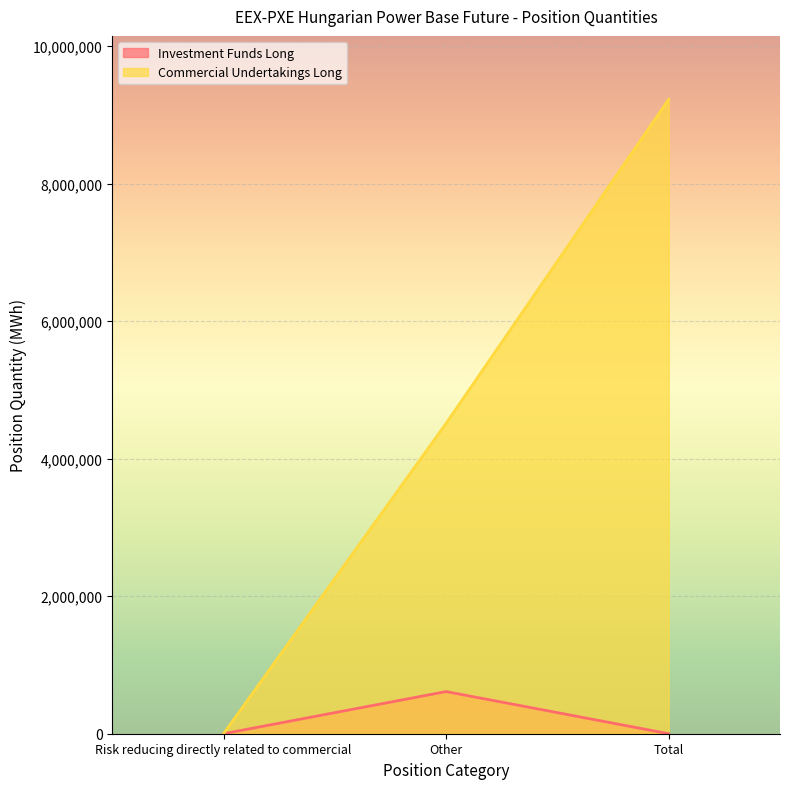

What are all the series names shown in the legend?

Investment Funds Long, Commercial Undertakings Long